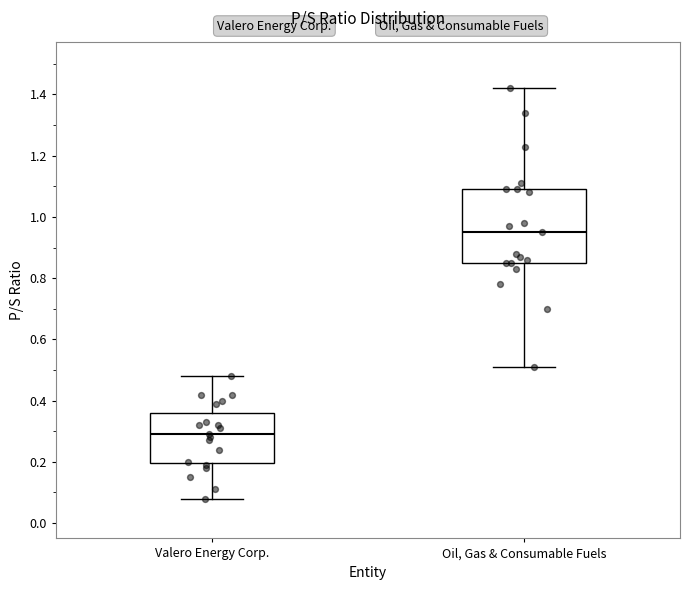

Where does the median line of the box for Oil, Gas & Consumable Fuels sit on the y-axis? The values are not printed on the chart, so give them approximately, as read against the axis.

0.96